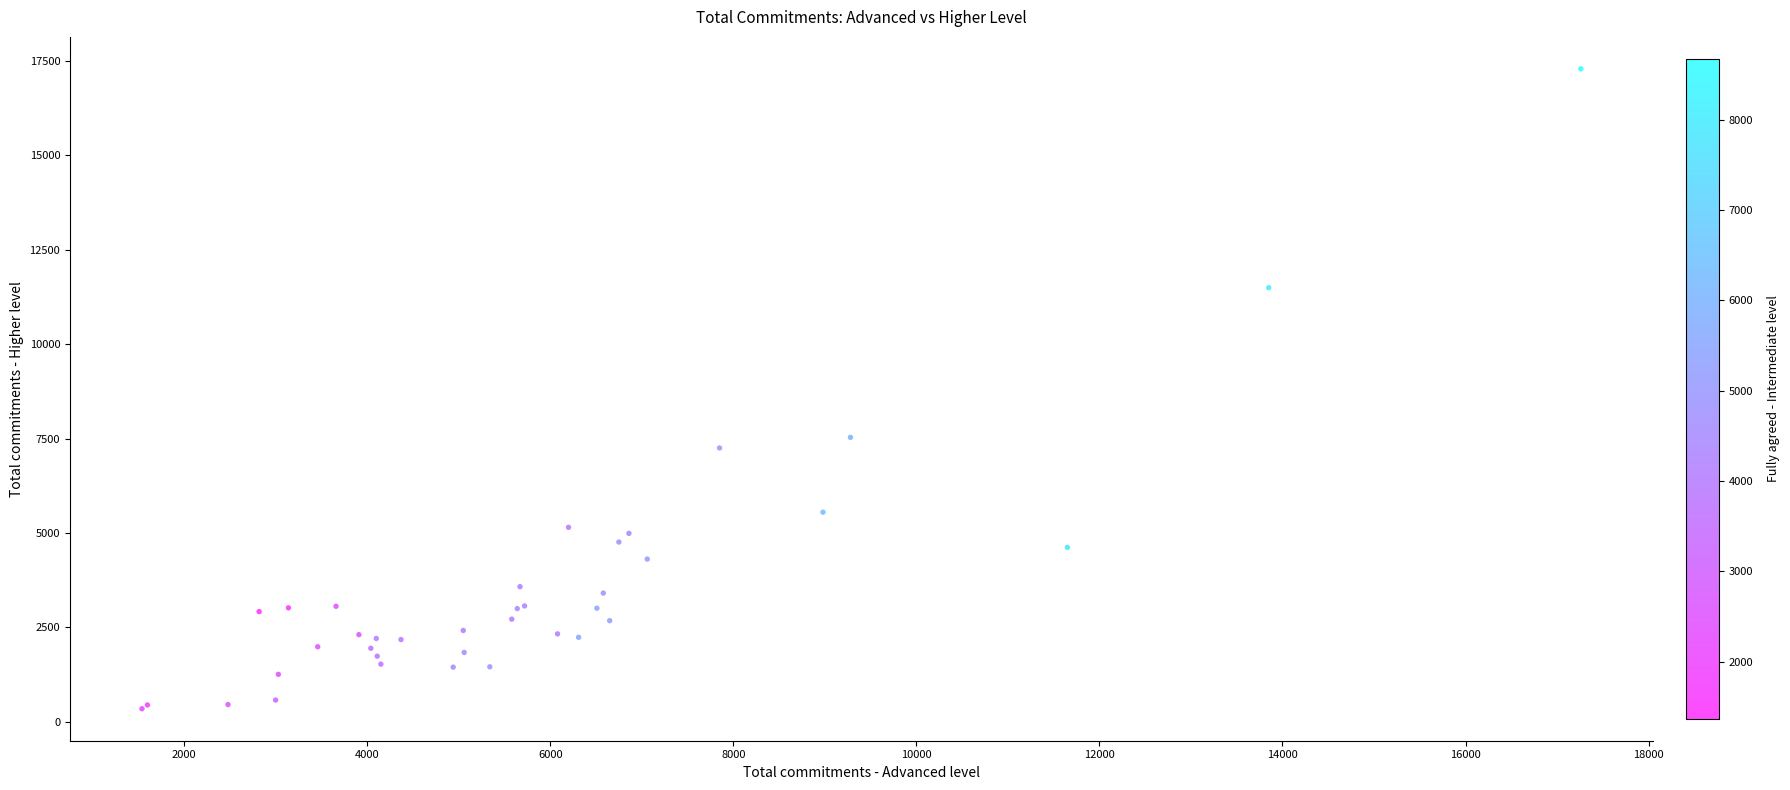

What Y value in the scatter plot is closest to 8815?

7530